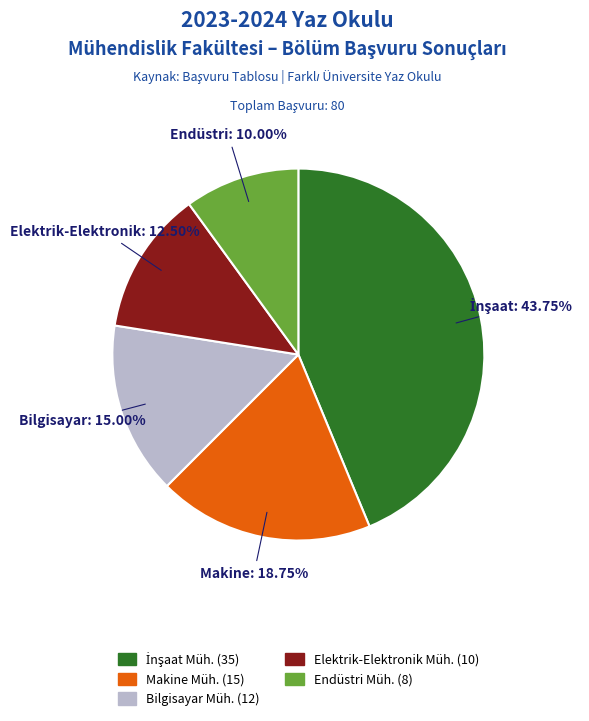

Which slice is the smallest?

Endüstri Müh.